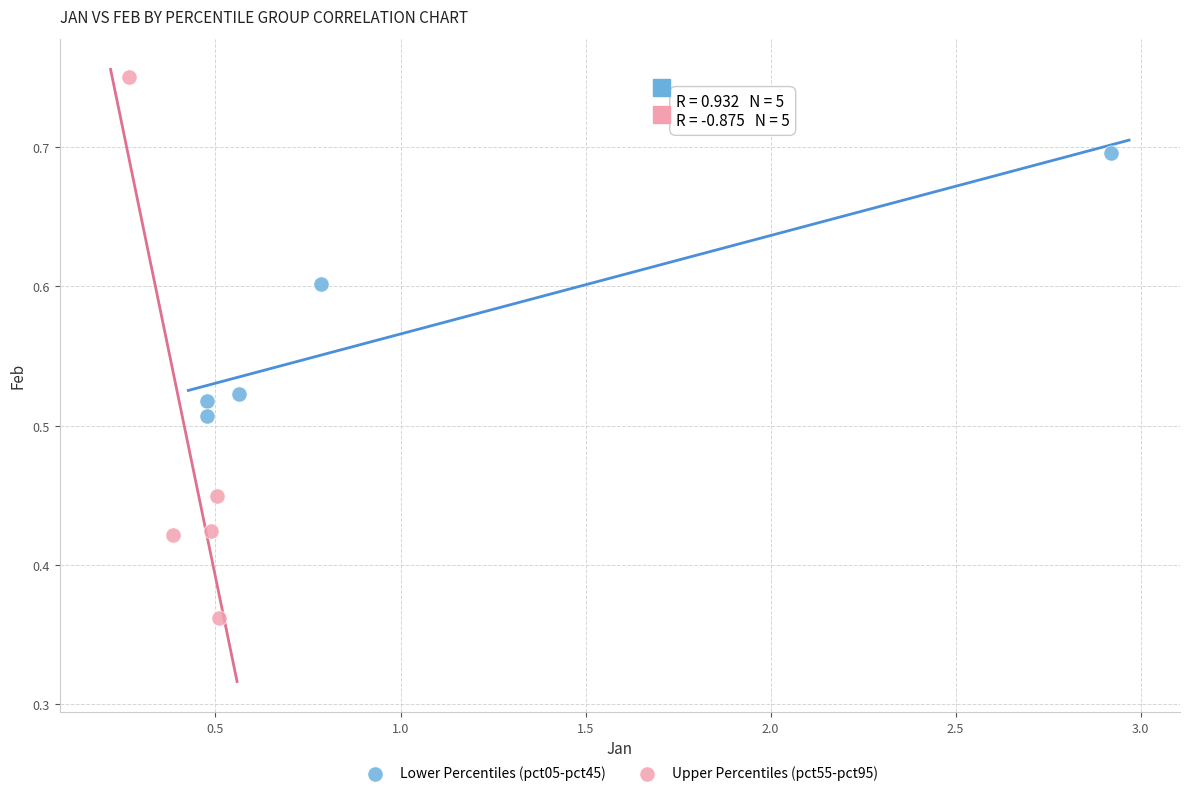

Which series reaches the maximum Y coordinate?

Upper Percentiles (pct55-pct95)